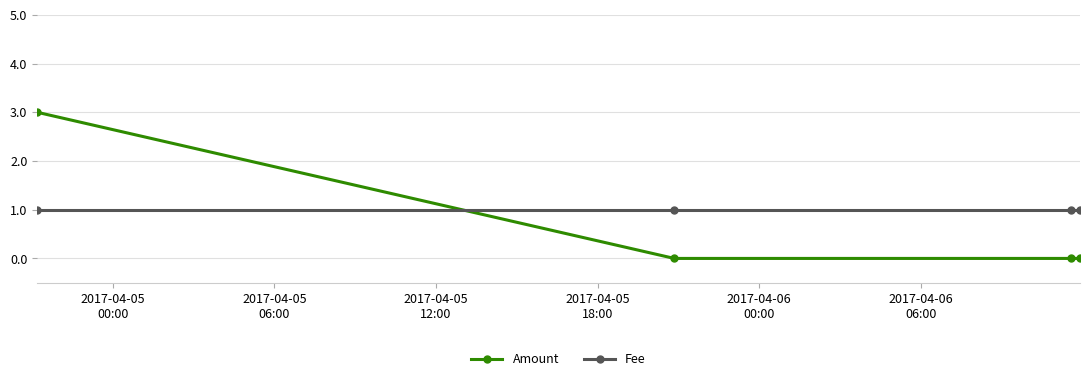

How many intersections are there between Amount and Fee?

1